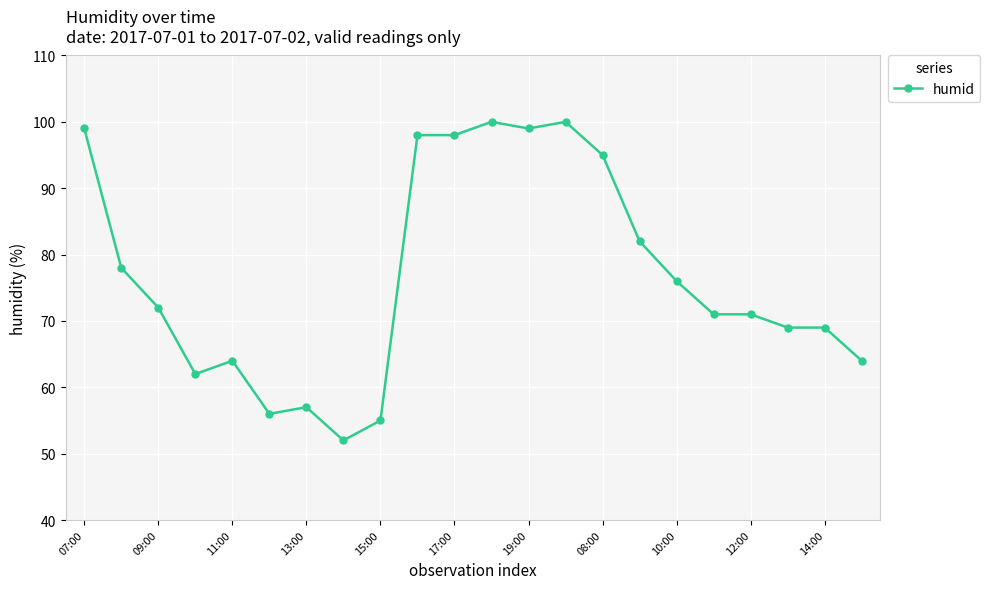

How many categories are shown in the chart?

22